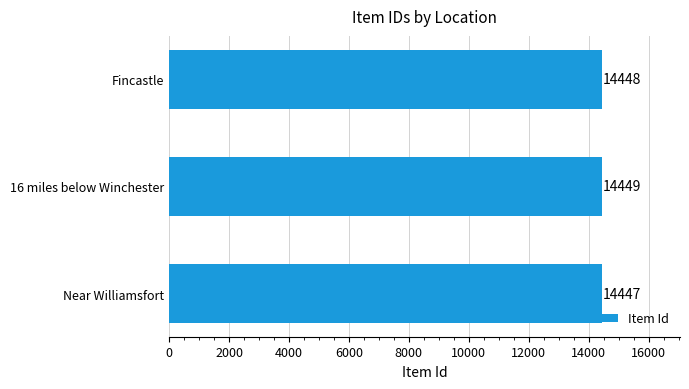

How many distinct data groups are displayed?

1